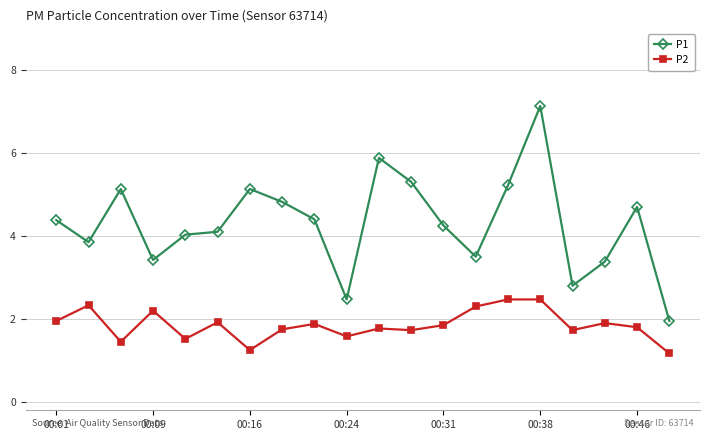

Which series has the largest total across all categories?

P1